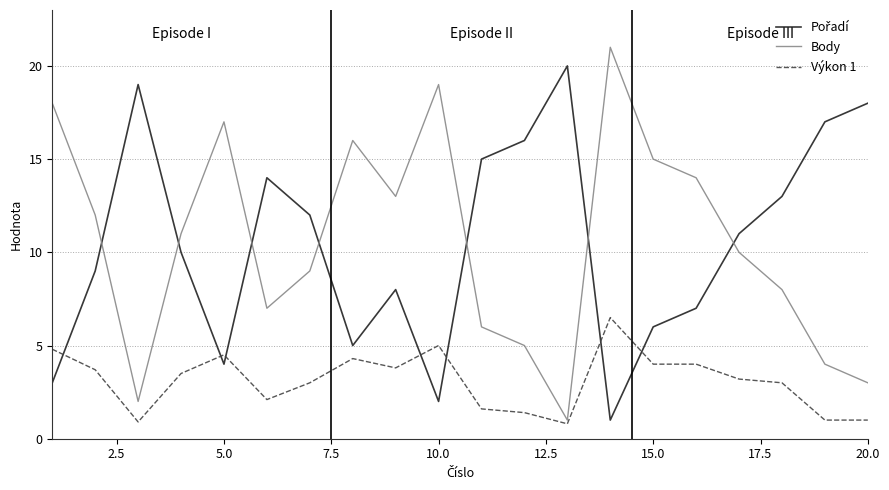

What is the minimum value for Výkon 1?

0.8